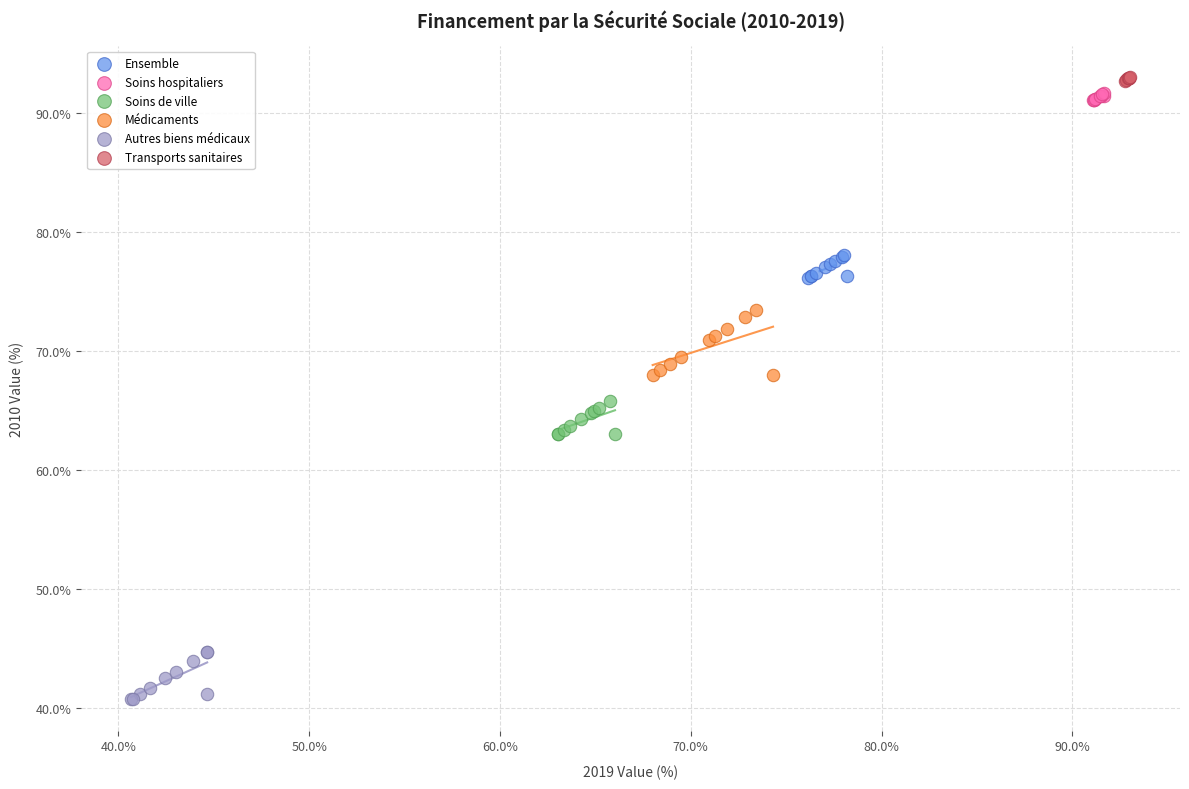

What are all the series names shown in the legend?

Ensemble, Soins hospitaliers, Soins de ville, Médicaments, Autres biens médicaux, Transports sanitaires